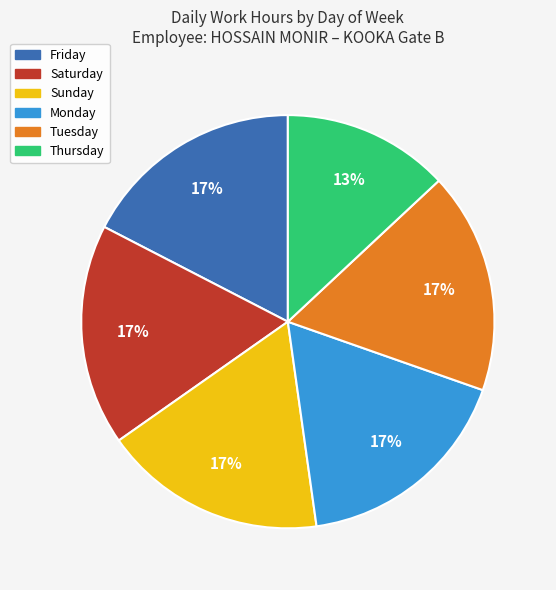

Approximately how many times larger is the value at Tuesday compared to Saturday?

1.0